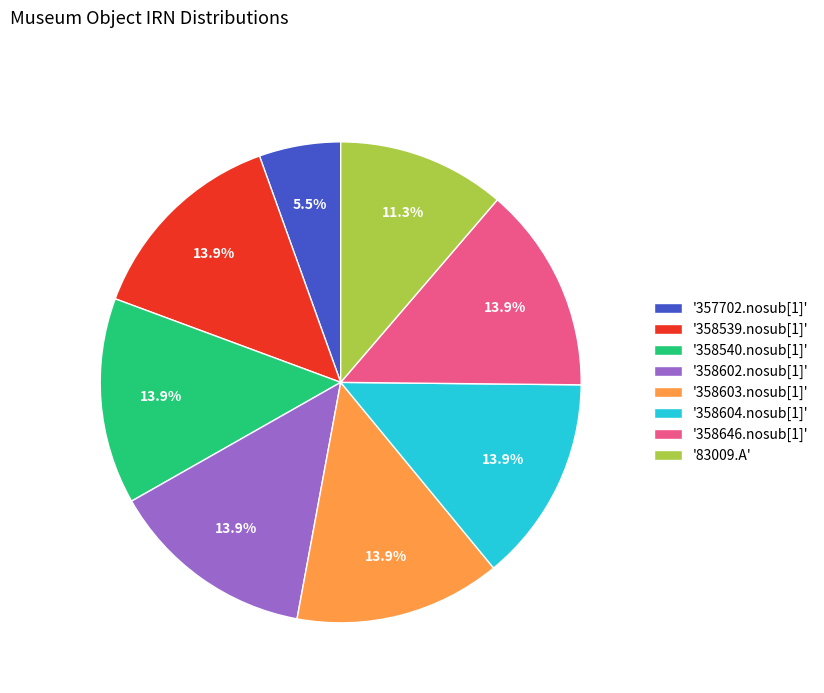

Count the number of slices in the pie.

8